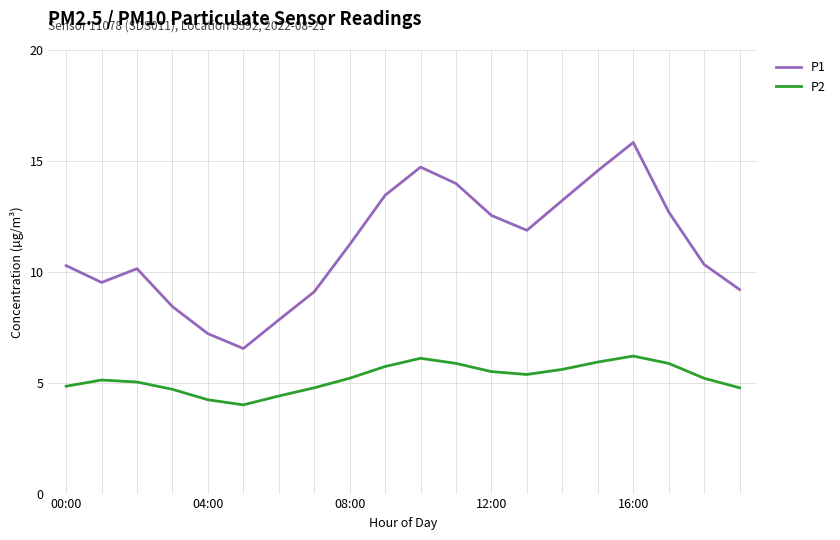

What is the sum of all P1 values?

222.7